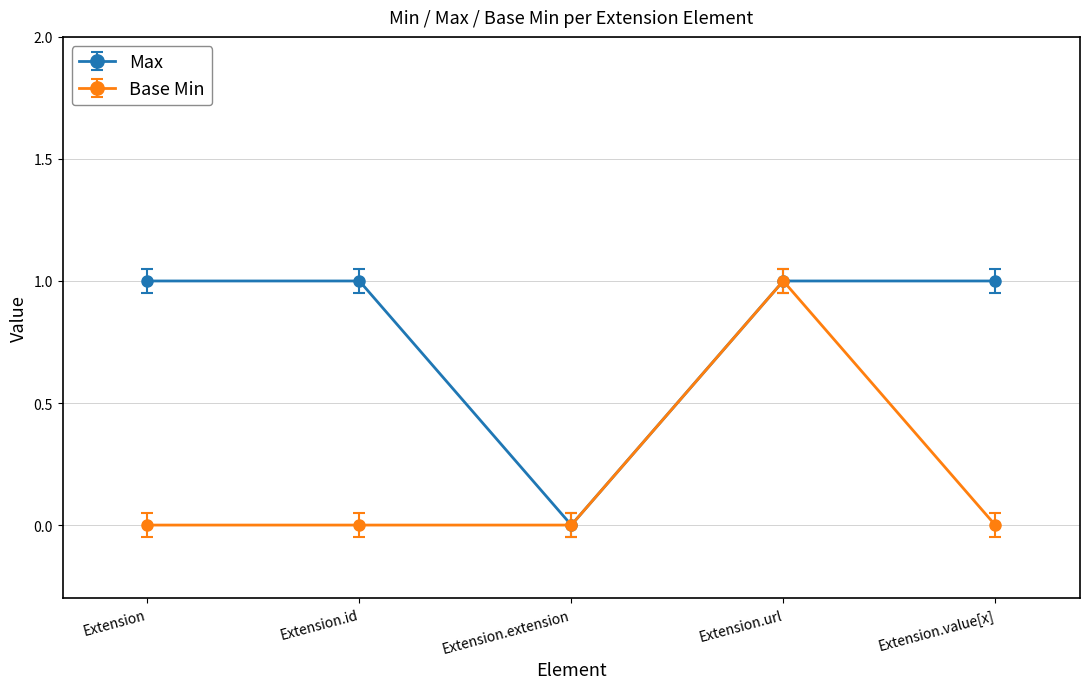

True or false: Base Min has a value of 0 at Extension.

False